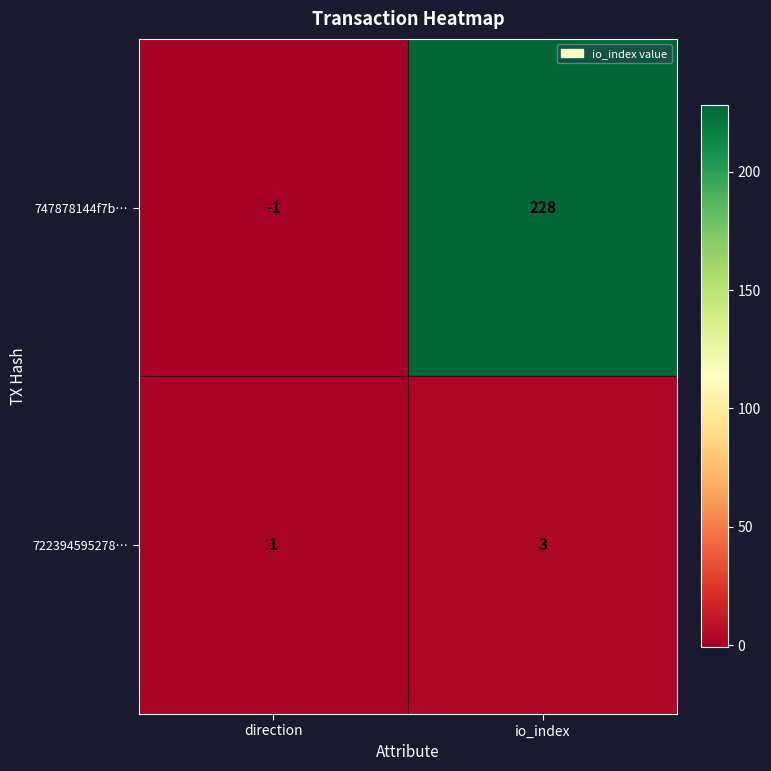

Rank the series at direction from lowest to highest value.

747878144f7b…, 722394595278…